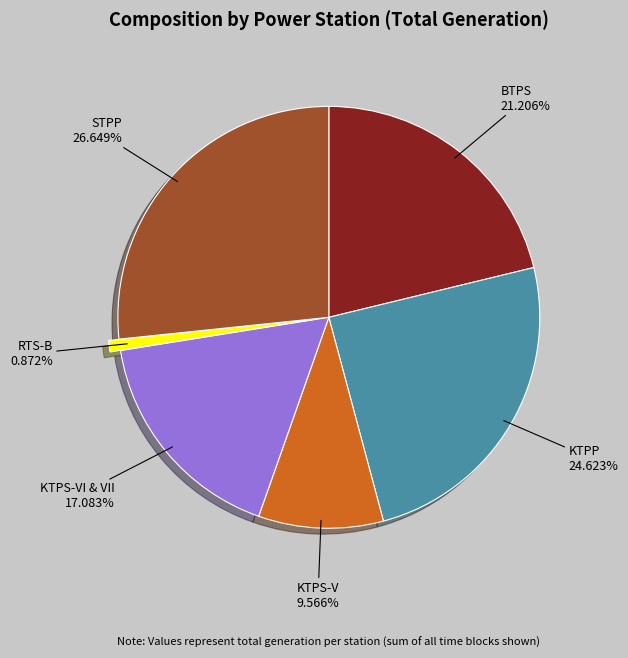

Is there a majority slice in this chart?

No